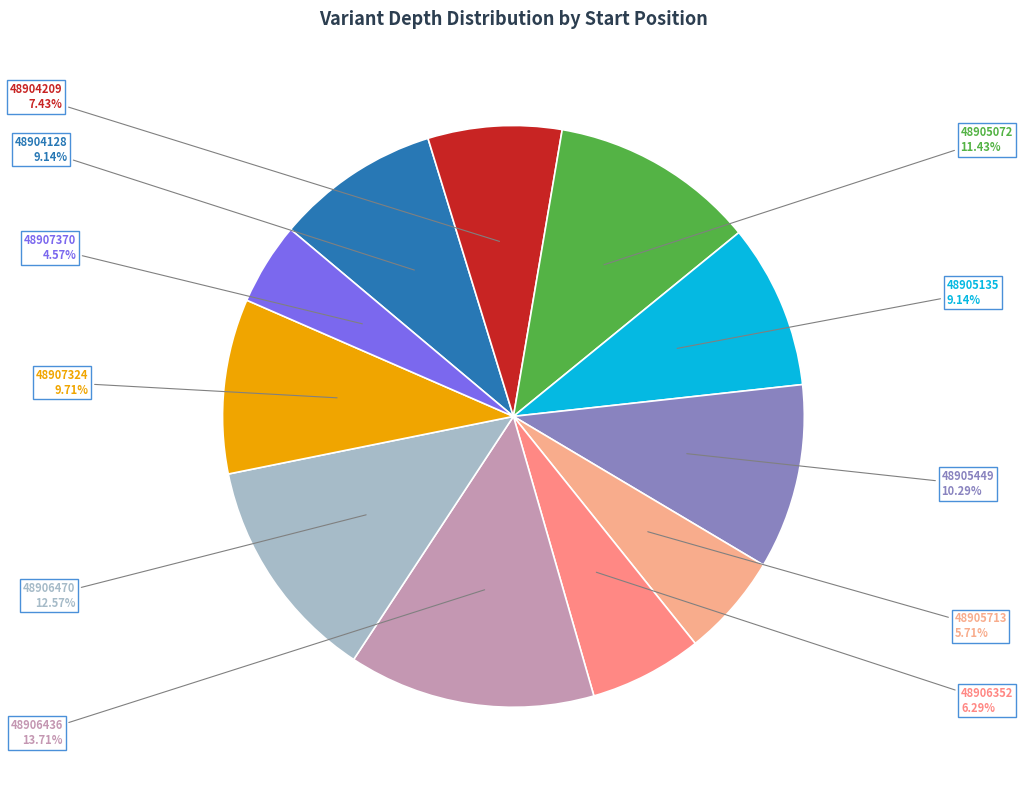

How many segments does this pie chart have?

11